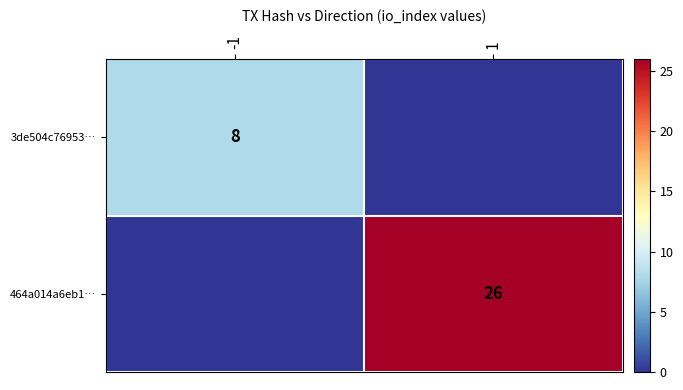

The value of 464a014a6eb1… at 1 is 16. True or false?

False